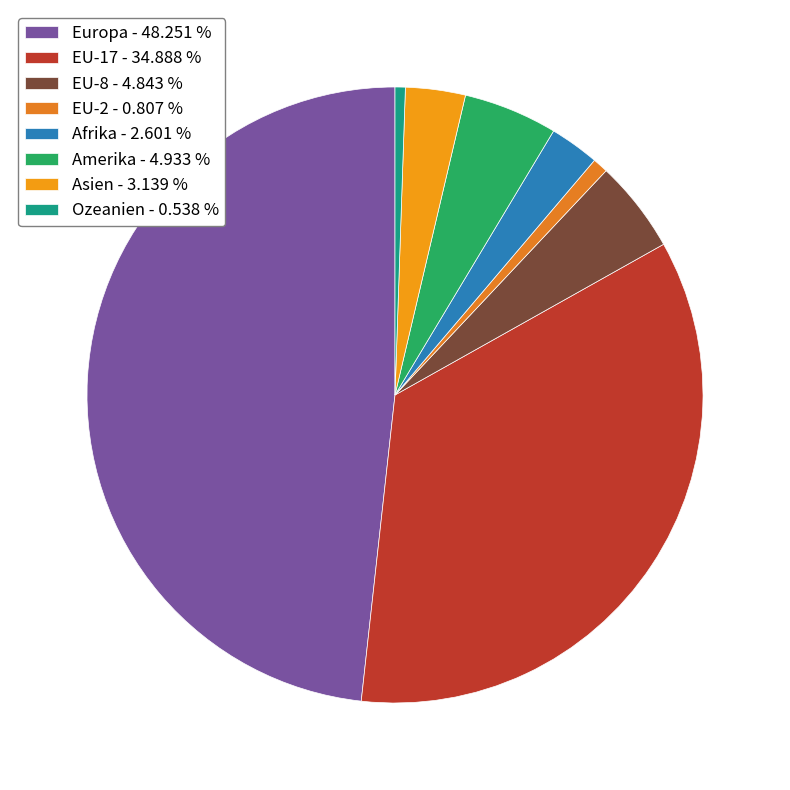

Count the number of slices in the pie.

8